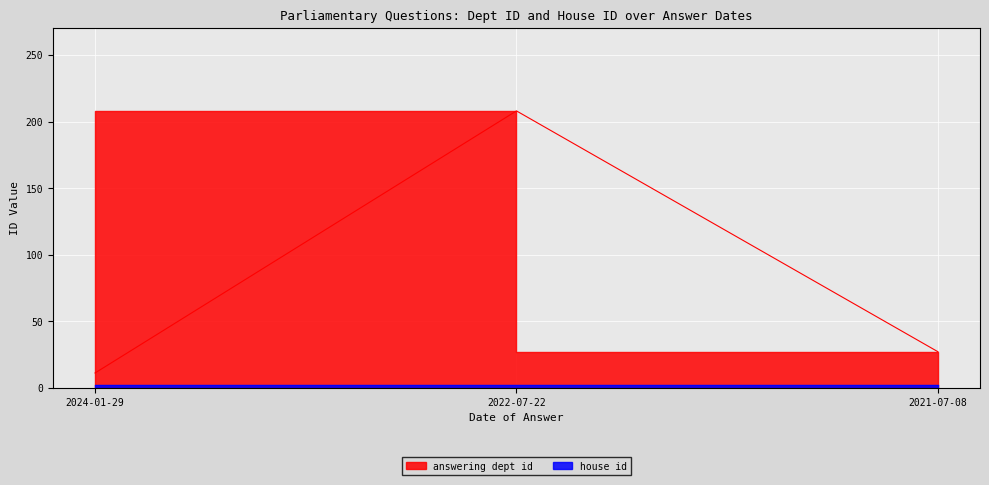

True or false: the data shows 11 at 2024-01-29.

True